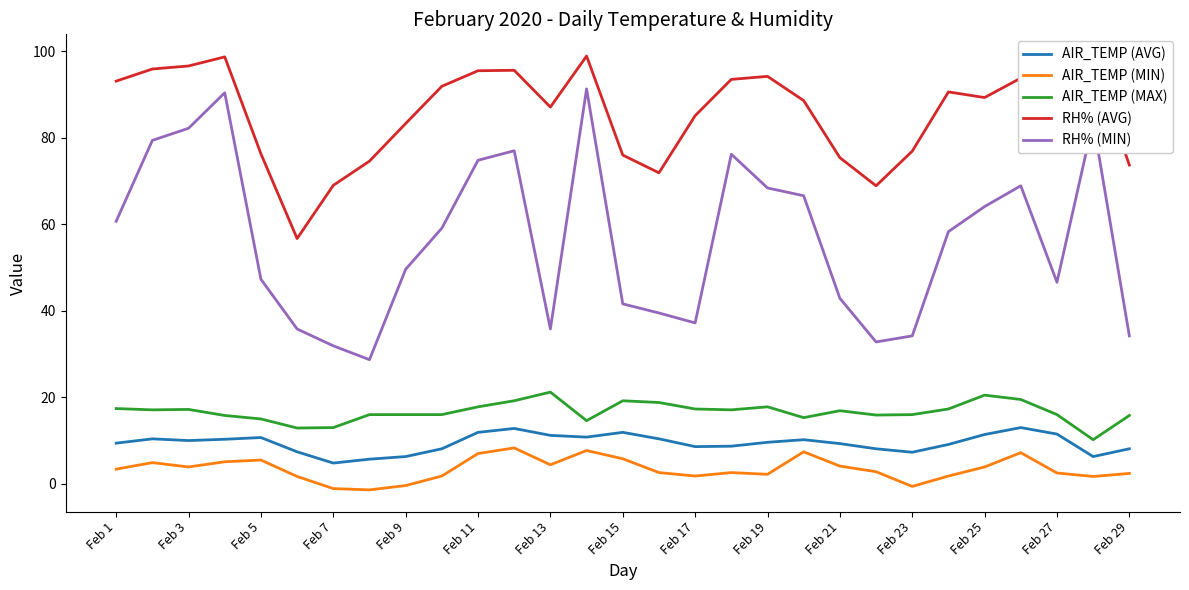

What is the greatest value displayed?

98.9